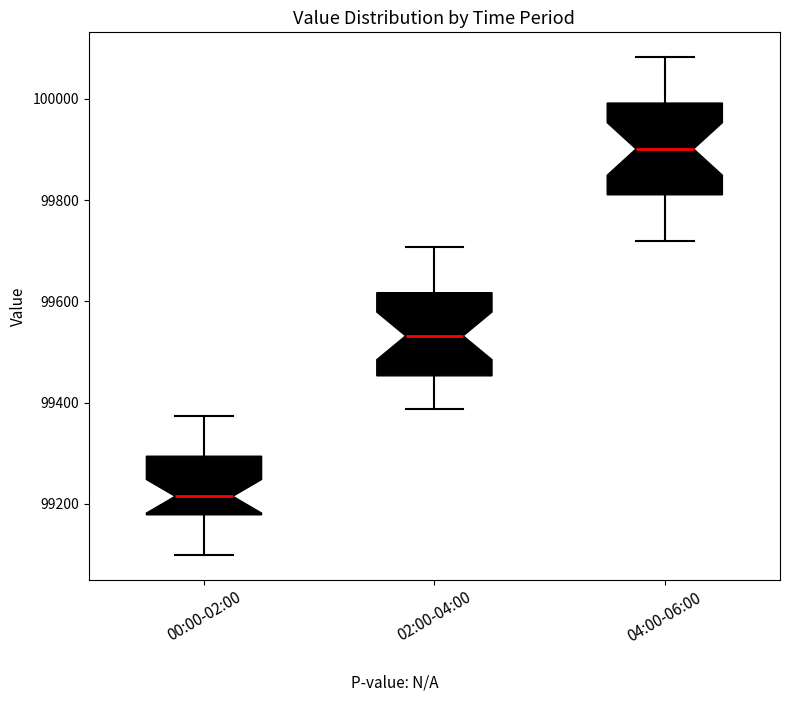

Which box has the highest median line?

04:00-06:00